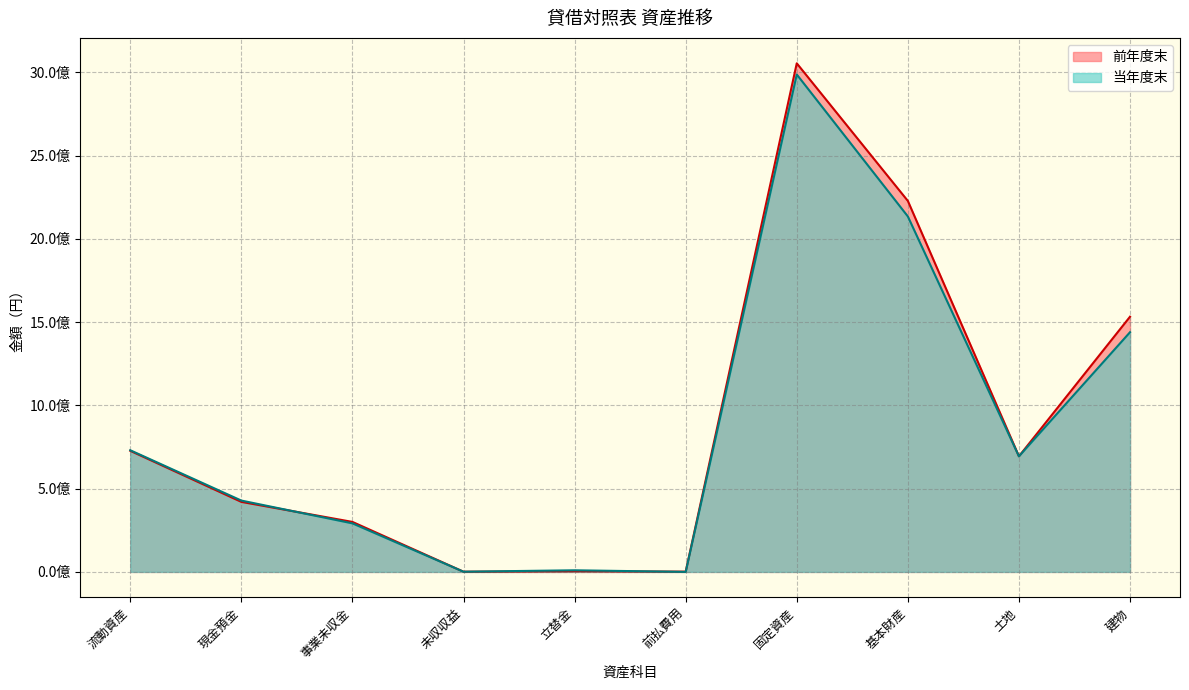

What is the greatest value displayed?

3054130673